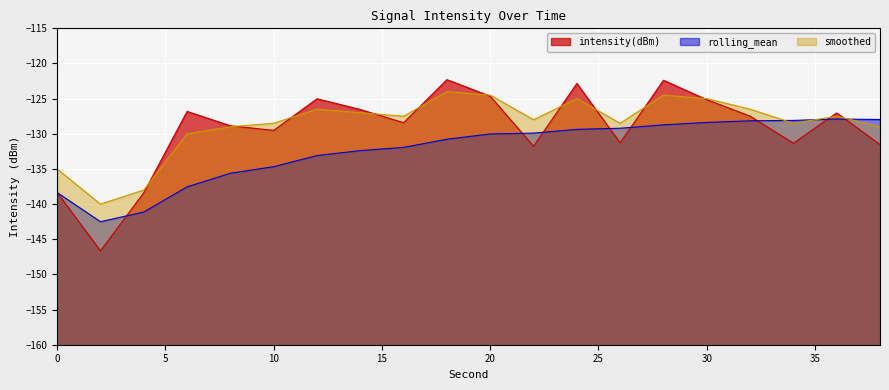

Reading left to right, what are all the values shown in this chart?

intensity(dBm): 0=-138.4	2=-146.6	4=-138.4	6=-126.8	8=-128.9	10=-129.5	12=-125.0	14=-126.5	16=-128.4	18=-122.3	20=-124.7	22=-131.8	24=-122.8	26=-131.3	28=-122.4	30=-125.1	32=-127.5	34=-131.3	36=-127.0	38=-131.5
rolling_mean: 0=-138.4	2=-142.5	4=-141.1	6=-137.6	8=-135.6	10=-134.7	12=-133.1	14=-132.4	16=-131.9	18=-130.8	20=-130.0	22=-129.9	24=-129.4	26=-129.2	28=-128.7	30=-128.4	32=-128.2	34=-128.1	36=-127.9	38=-128.0
smoothed: 0=-135.0	2=-140.0	4=-138.0	6=-130.0	8=-129.0	10=-128.5	12=-126.5	14=-127.0	16=-127.5	18=-124.0	20=-124.5	22=-128.0	24=-125.0	26=-128.5	28=-124.5	30=-125.0	32=-126.5	34=-128.5	36=-127.5	38=-129.0